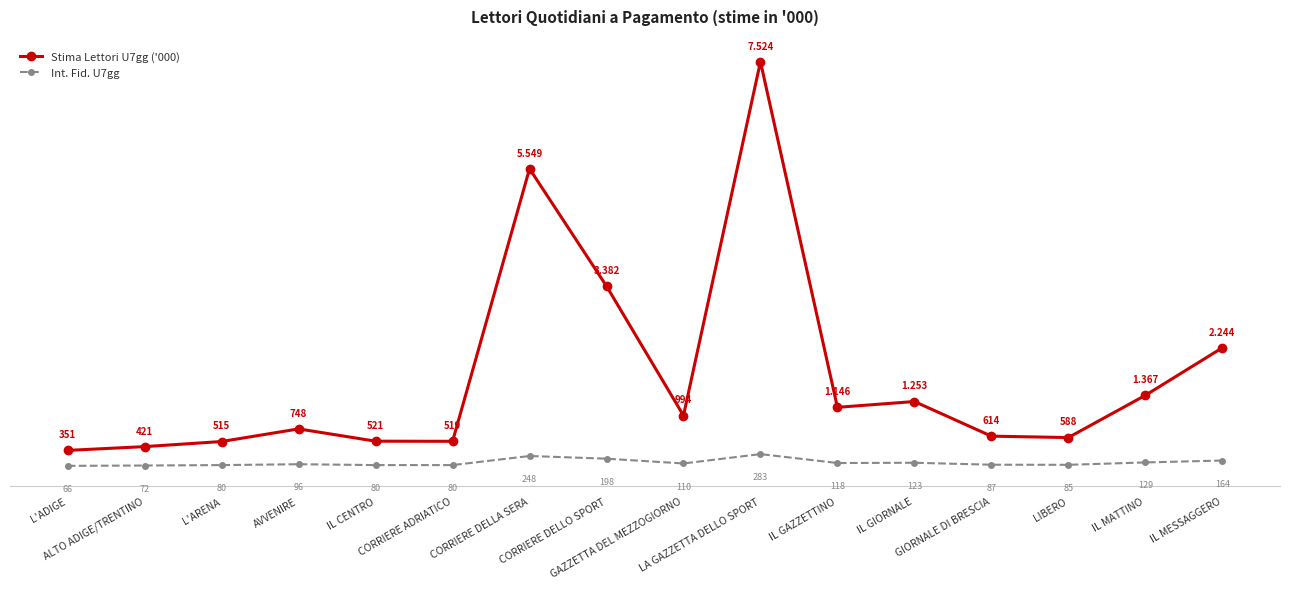

True or false: Int. Fid. U7gg and Stima Lettori U7gg ('000) cross at least once.

False